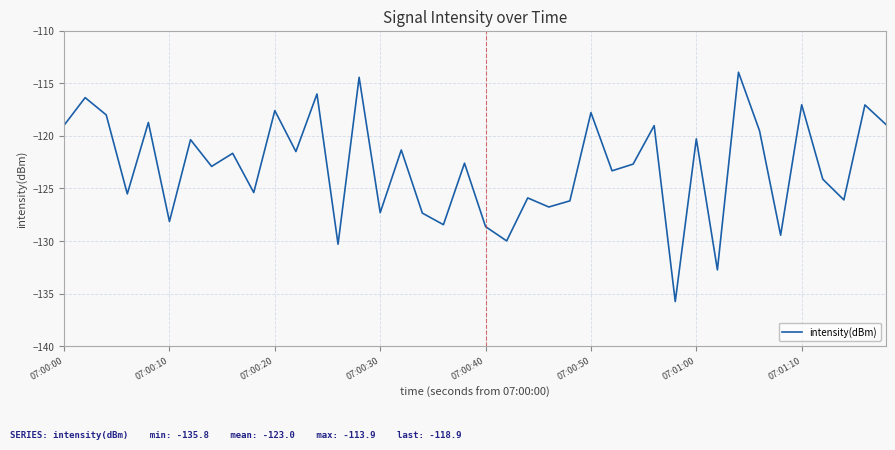

What is the difference between the maximum and second lowest values?

18.8